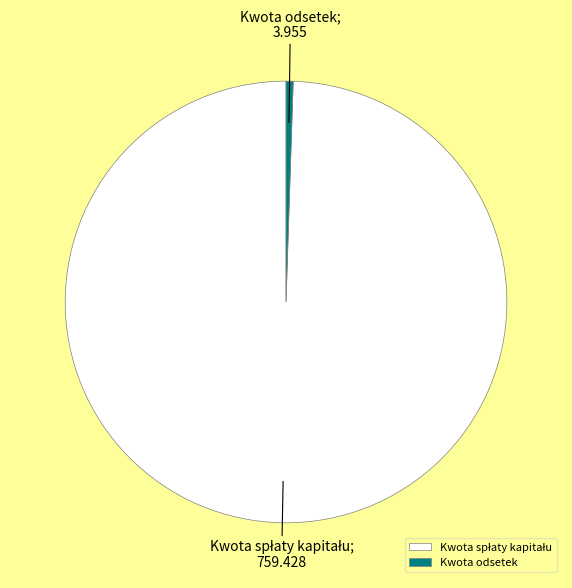

Does any single category account for the majority?

Yes